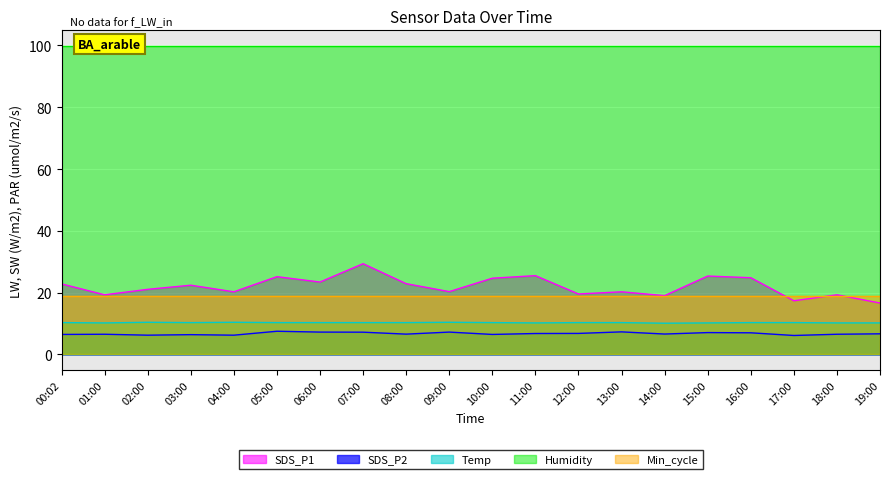

True or false: SDS_P2 has more than 1 interior local peaks.

True